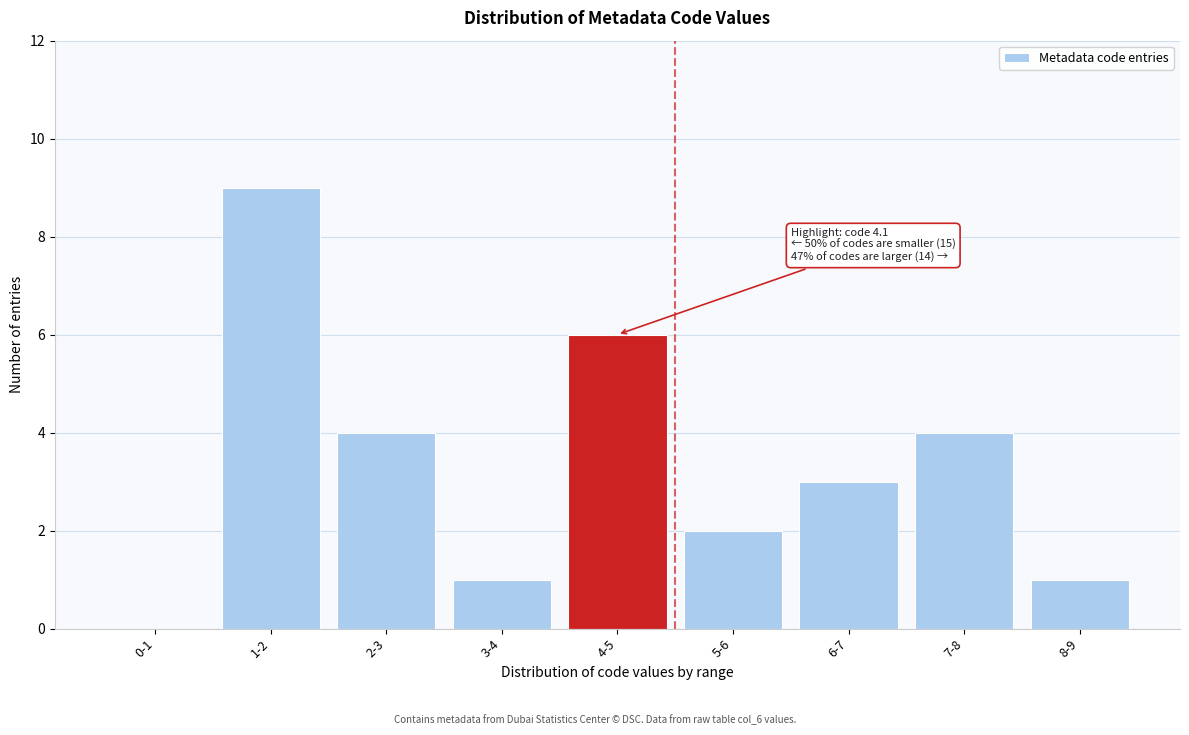

Reading right to left, what are all the values shown in this chart?

8-9=1	7-8=4	6-7=3	5-6=2	4-5=6	3-4=1	2-3=4	1-2=9	0-1=0